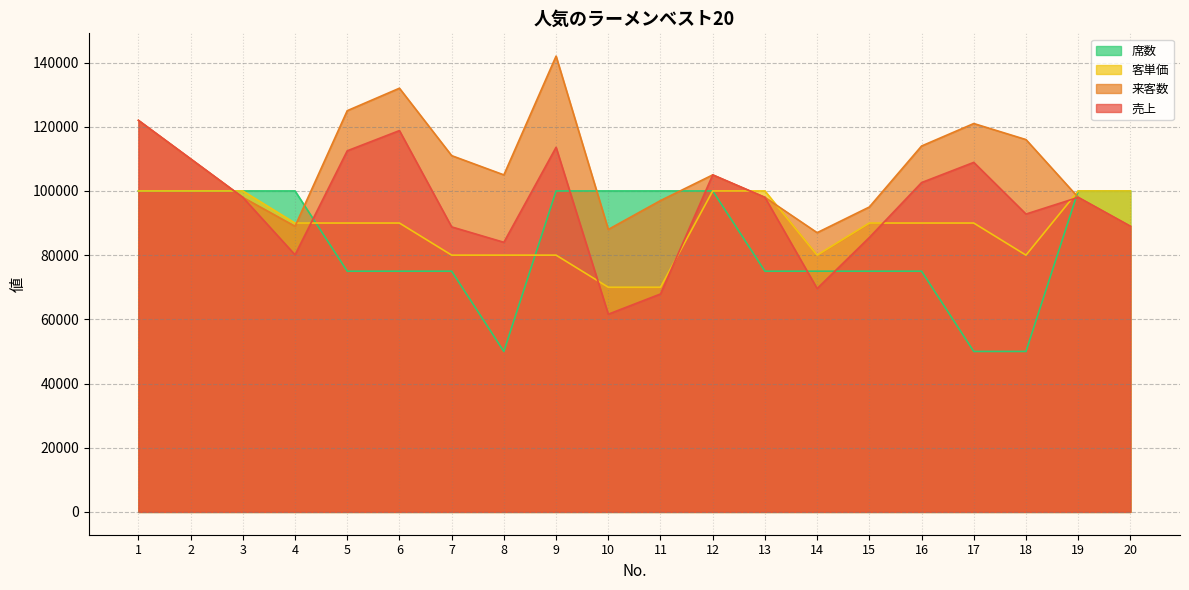

Reading right to left, list all the values displayed in this chart.

売上: 20=89000	19=98000	18=92800	17=108900	16=102600	15=85500	14=69600	13=98000	12=105000	11=67900	10=61600	9=113600	8=84000	7=88800	6=118800	5=112500	4=80100	3=98000	2=110000	1=122000
来客数: 20=89000	19=98000	18=116000	17=121000	16=114000	15=95000	14=87000	13=98000	12=105000	11=97000	10=88000	9=142000	8=105000	7=111000	6=132000	5=125000	4=89000	3=98000	2=110000	1=122000
客単価: 20=100000	19=100000	18=80000	17=90000	16=90000	15=90000	14=80000	13=100000	12=100000	11=70000	10=70000	9=80000	8=80000	7=80000	6=90000	5=90000	4=90000	3=100000	2=100000	1=100000
席数: 20=100000	19=100000	18=50000	17=50000	16=75000	15=75000	14=75000	13=75000	12=100000	11=100000	10=100000	9=100000	8=50000	7=75000	6=75000	5=75000	4=100000	3=100000	2=100000	1=100000